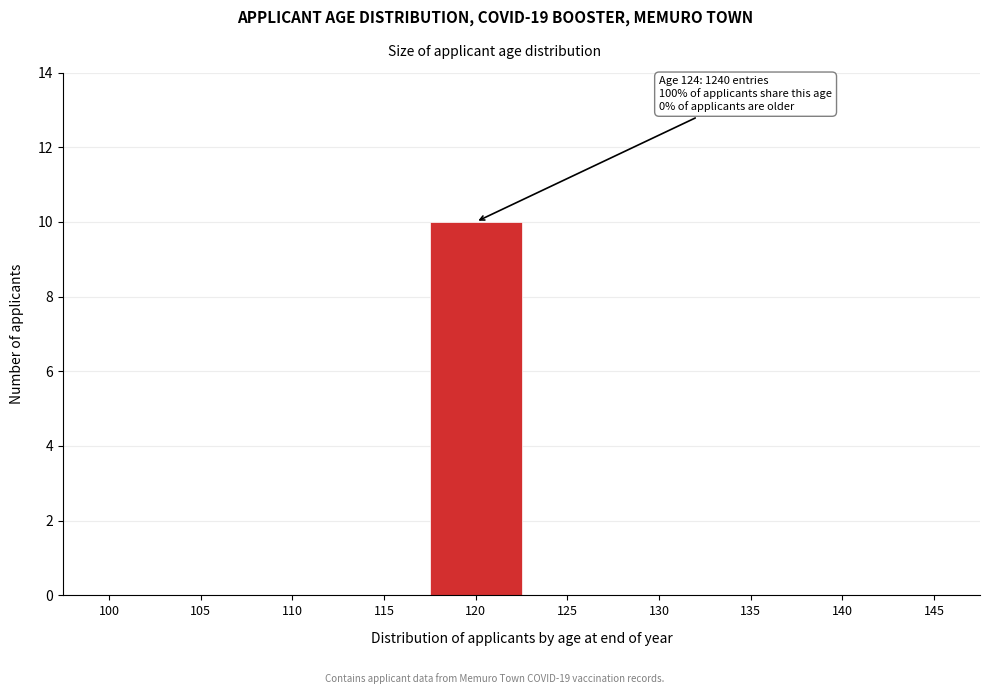

Reading left to right, list all the values displayed in this chart.

100=0	105=0	110=0	115=0	120=10	125=0	130=0	135=0	140=0	145=0